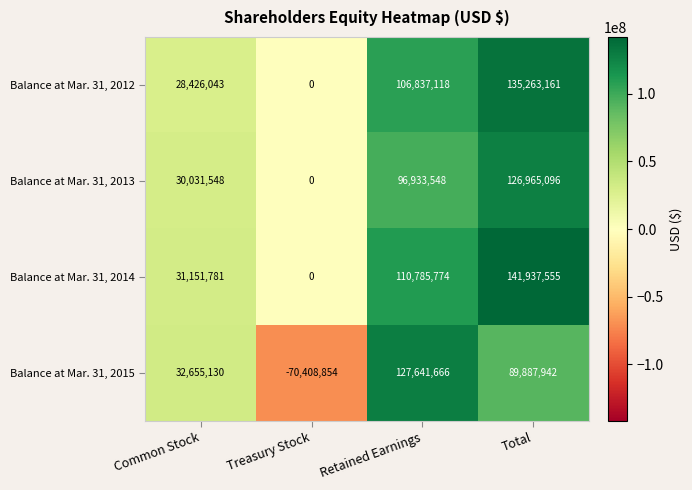

The value of Balance at Mar. 31, 2015 at Treasury Stock is -70408854. True or false?

True